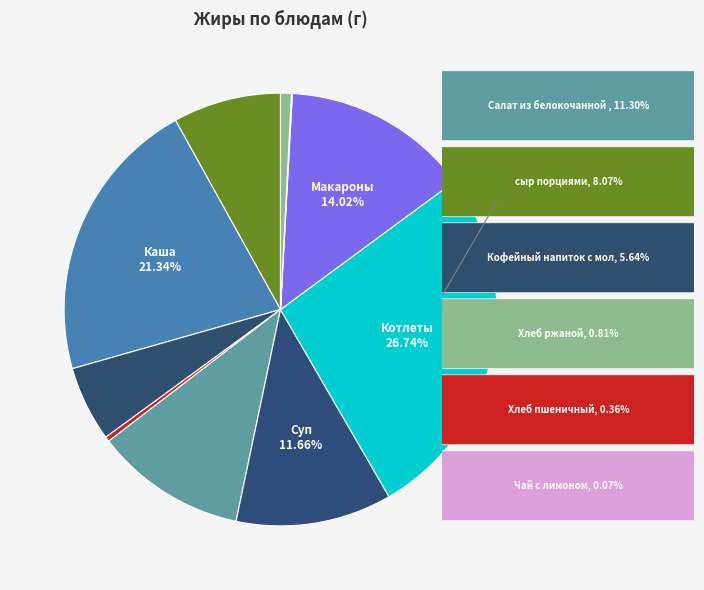

Does any single category account for the majority?

No